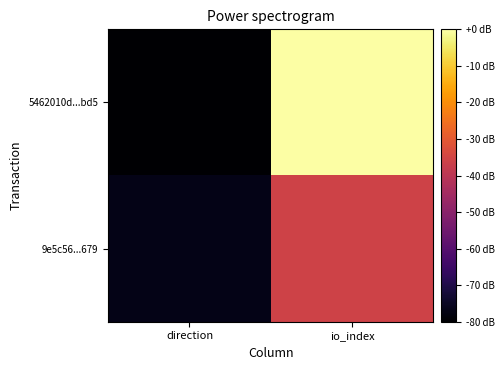

How many series are shown in this chart?

2